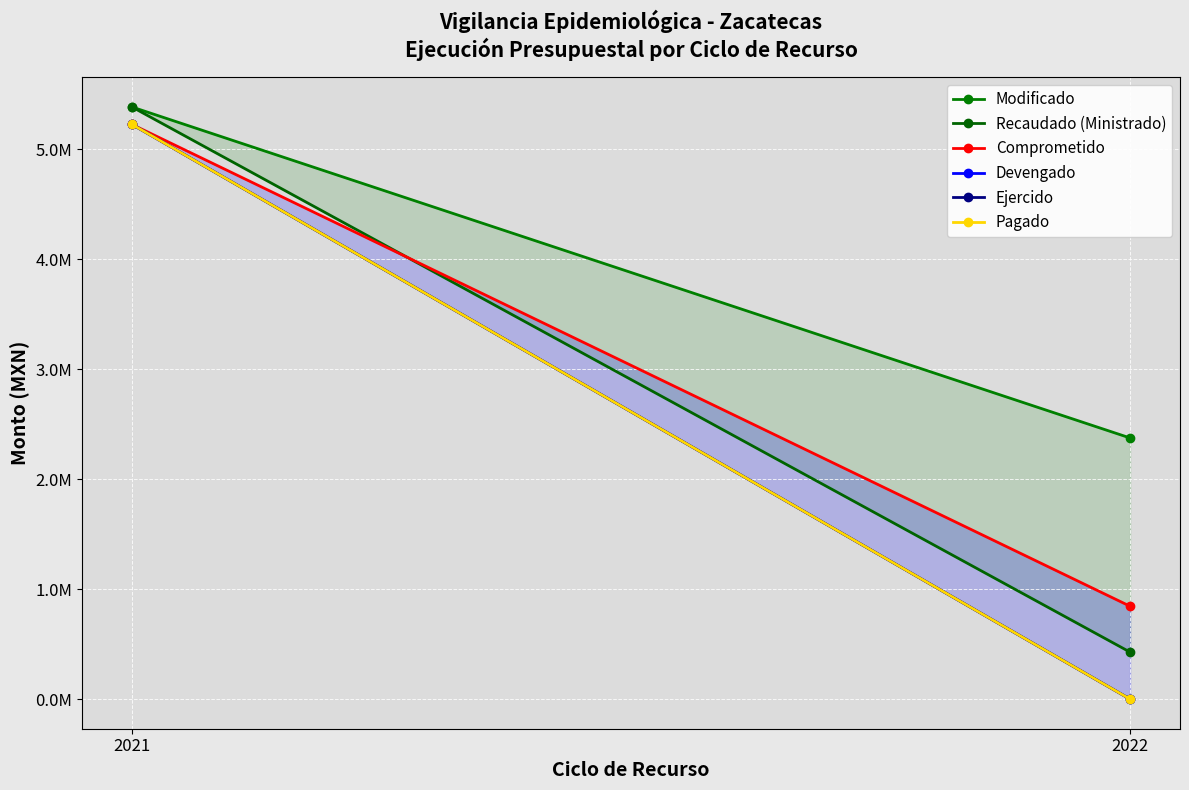

Rank the series by their maximum value, from highest to lowest.

Modificado, Recaudado (Ministrado), Comprometido, Devengado, Ejercido, Pagado